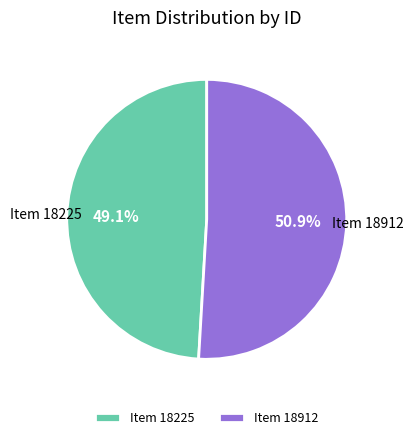

Do Item 18225 and Item 18912 together represent more than half of the pie?

Yes